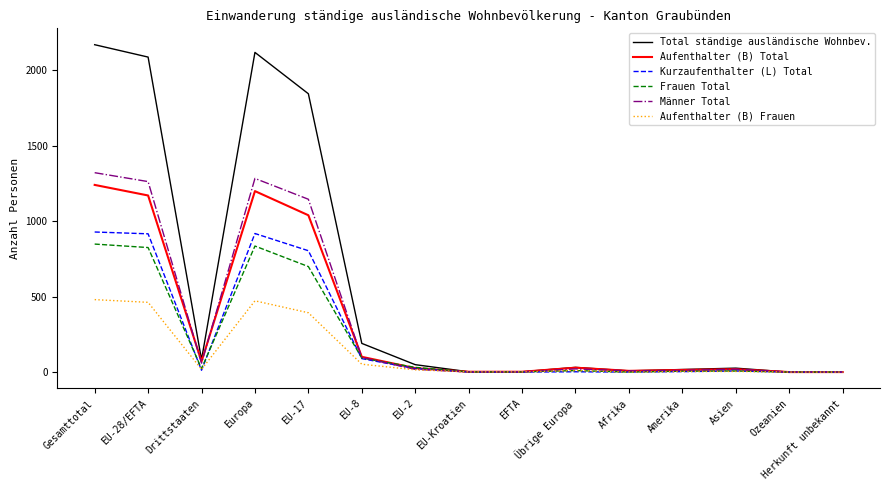

What are all the series names shown in the legend?

Total ständige ausländische Wohnbev., Aufenthalter (B) Total, Kurzaufenthalter (L) Total, Frauen Total, Männer Total, Aufenthalter (B) Frauen